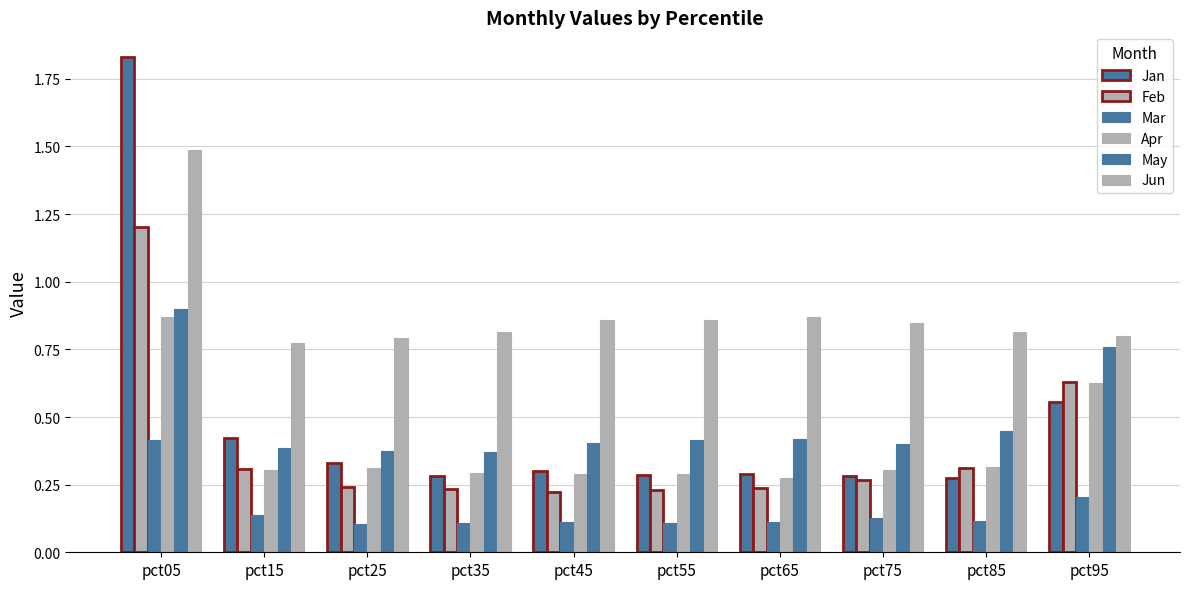

Count the number of data series in this chart.

6